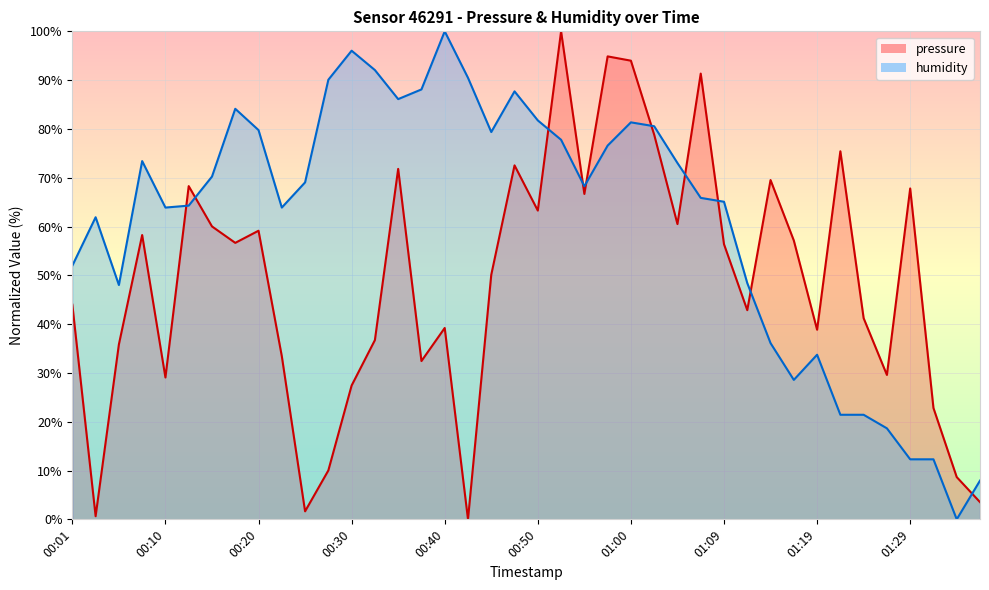

List the series in order of their overall mean, lowest first.

pressure, humidity